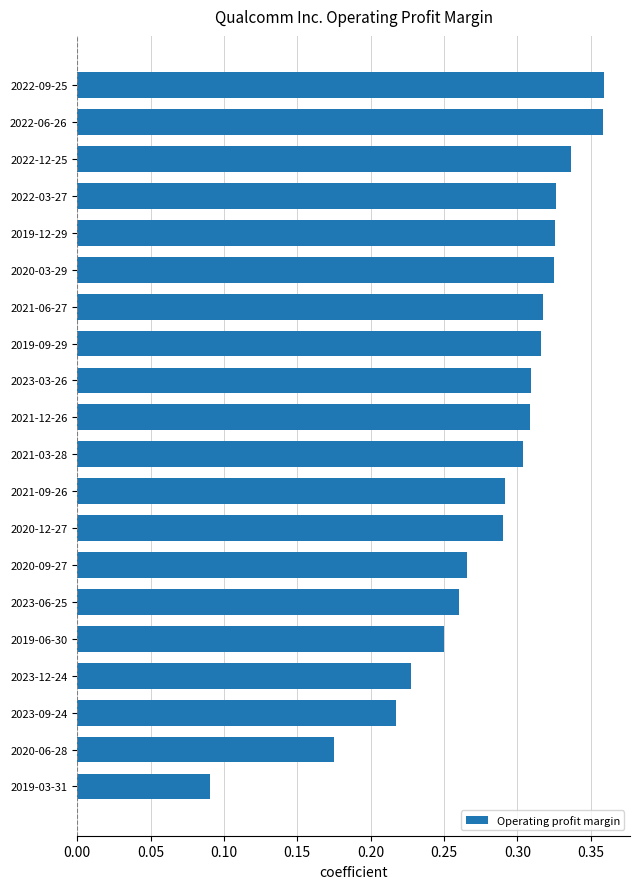

How many values are between 0 and 1?

20